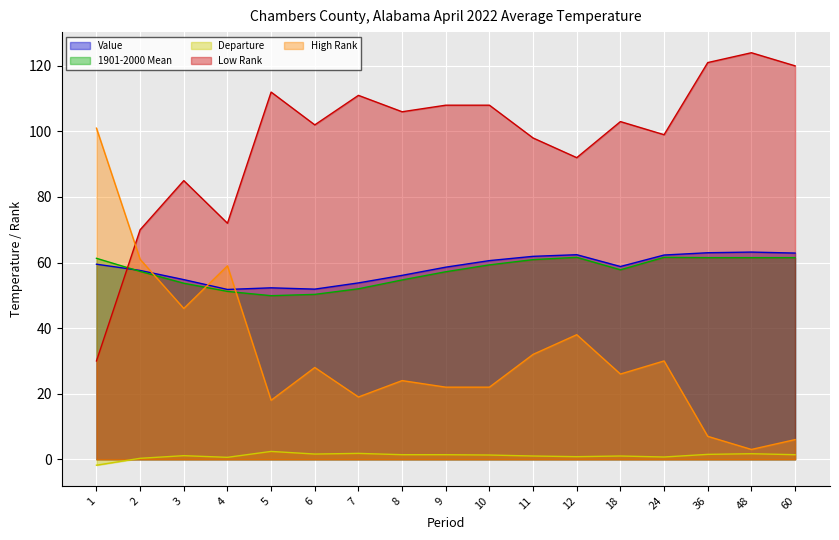

What is the spread (max minus min) of values at 10?

106.7